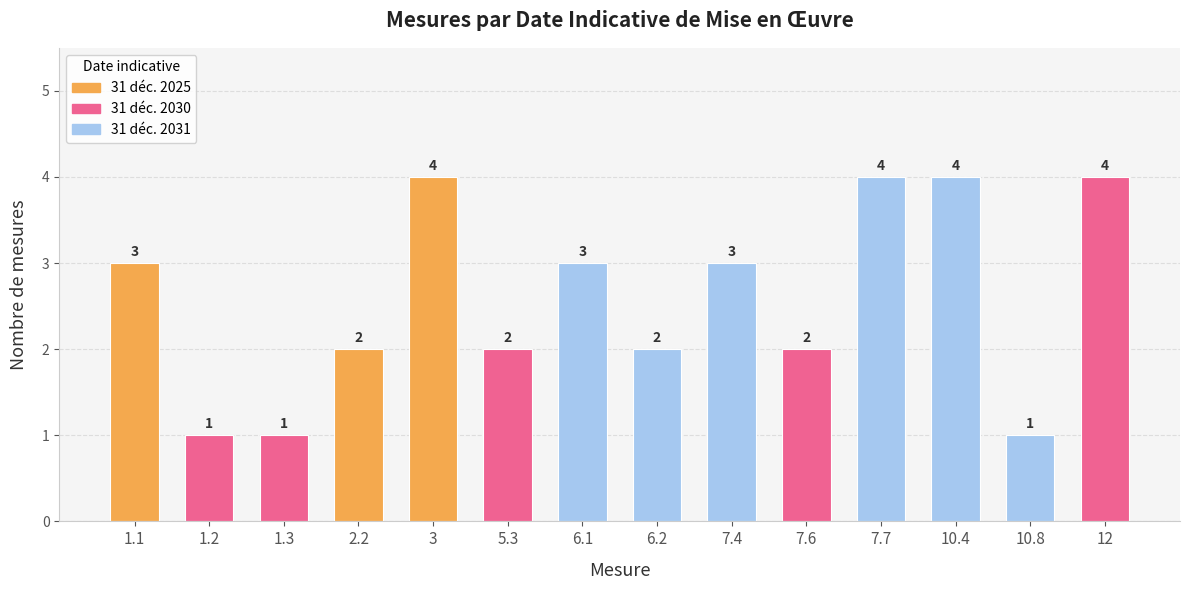

What position from the left is 2.2?

4